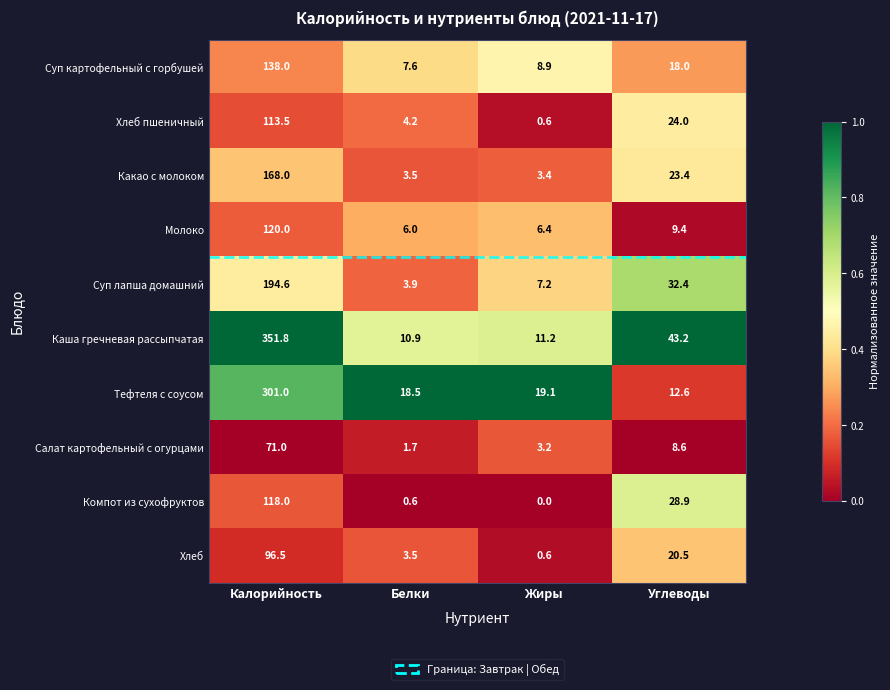

What is the difference between the Тефтеля с соусом values at Белки and Жиры?

0.6